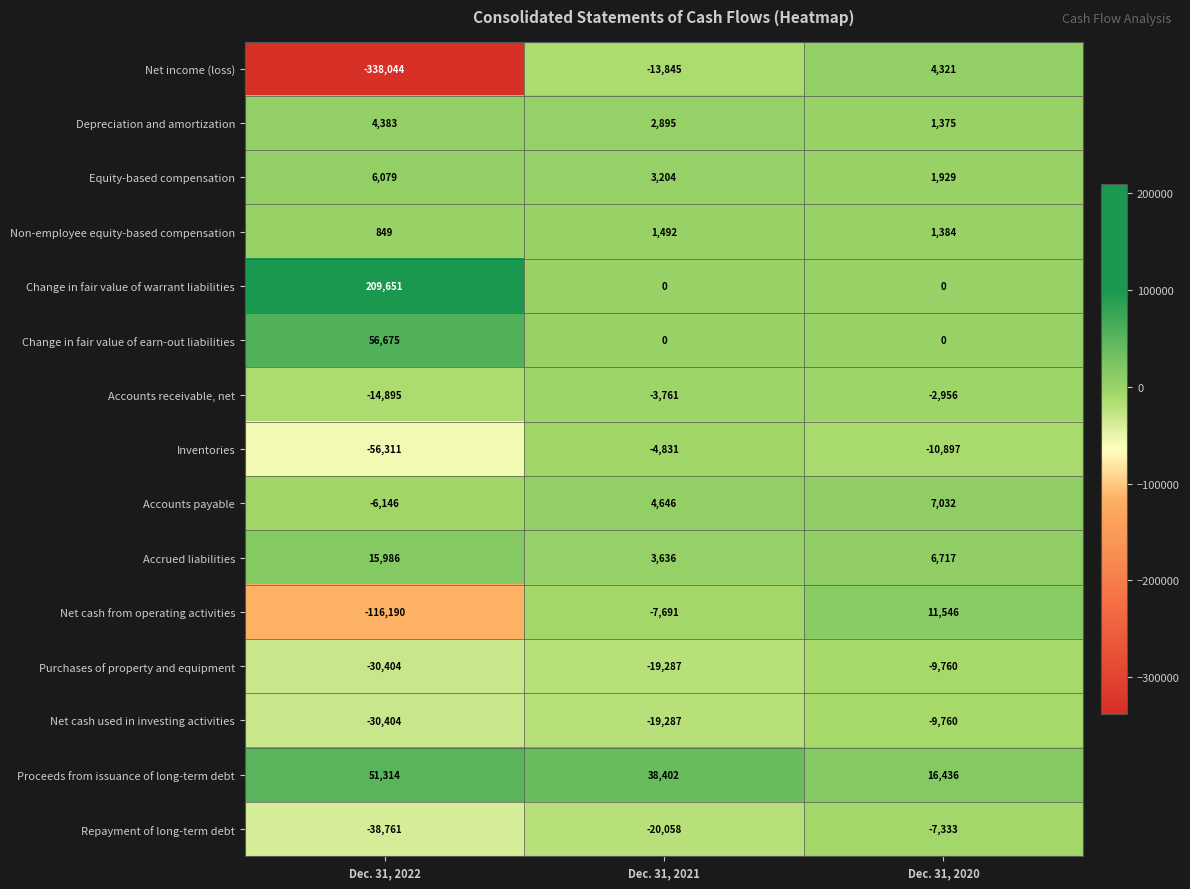

Which series has the widest spread of values?

Net income (loss)